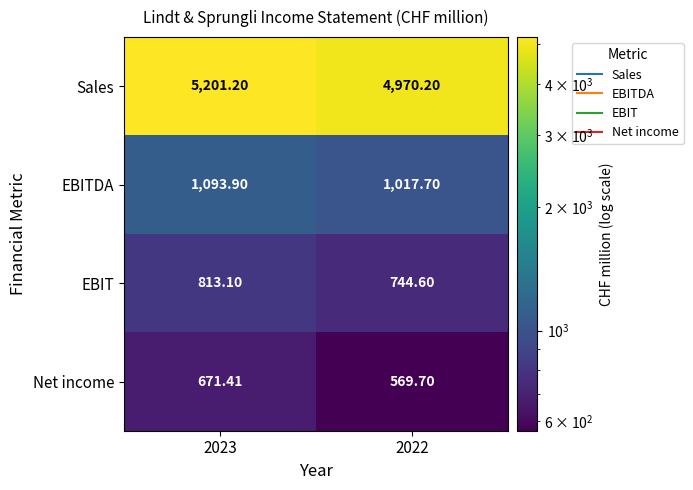

Between 2023 and 2022, which series saw the biggest shift?

Sales